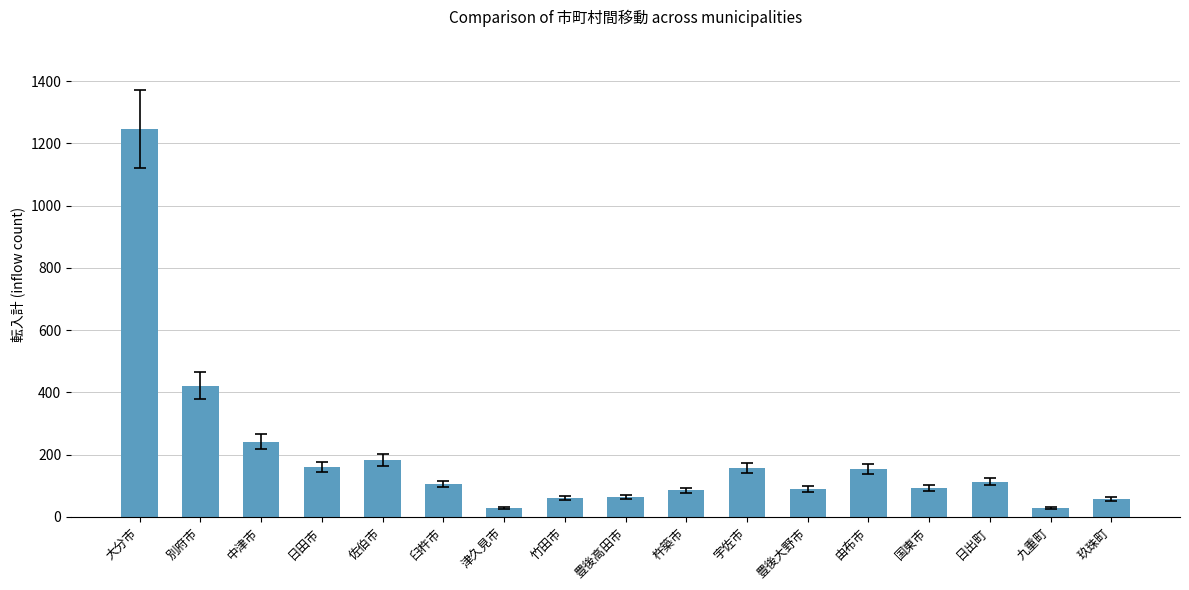

What is the label of the 12th bar from the right?

臼杵市